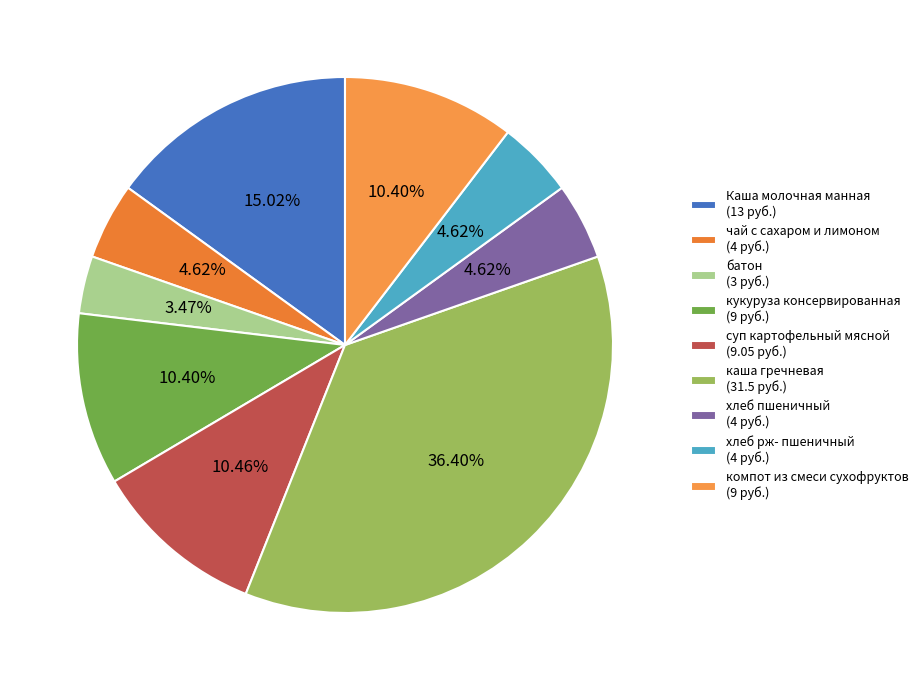

To the nearest percent, what percentage of the pie is суп картофельный мясной?

10%